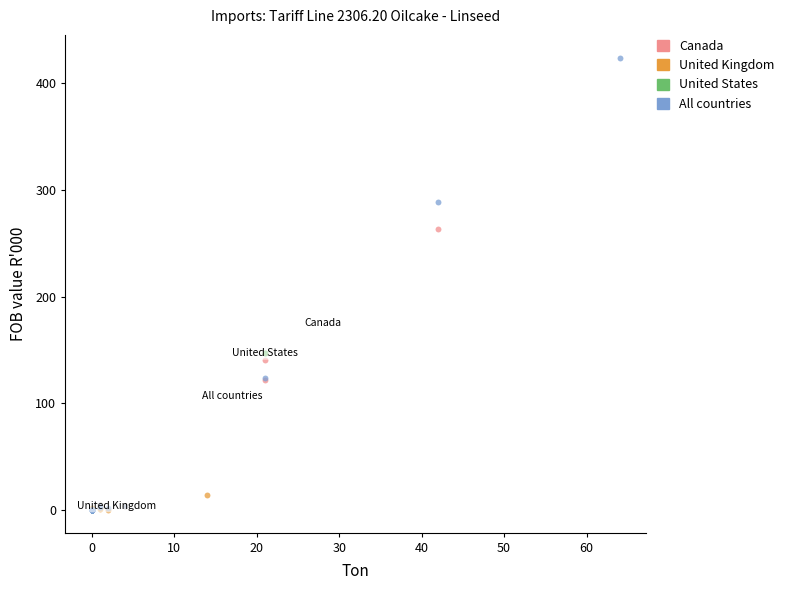

Which series has the largest Y range (max minus min)?

All countries